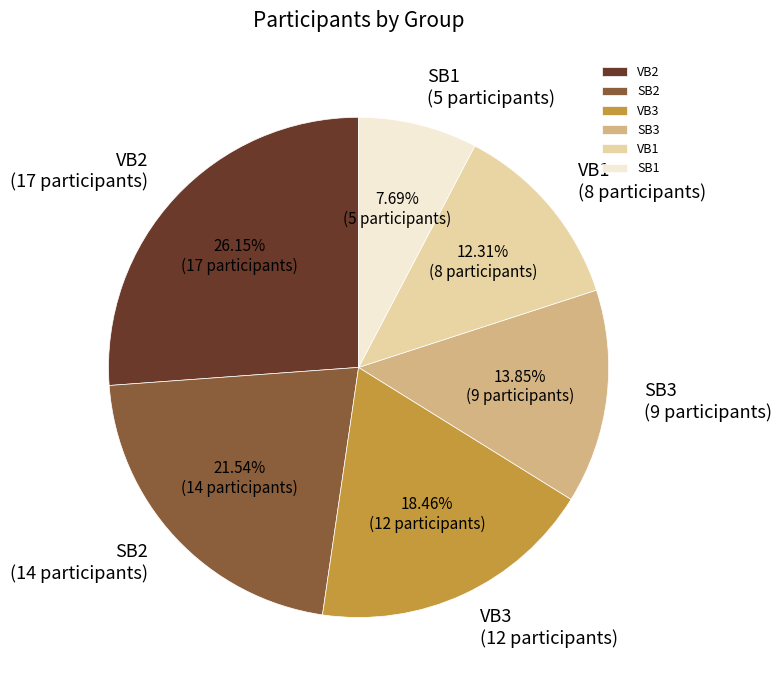

To the nearest percent, what is the combined percentage of VB3 and SB1?

26%